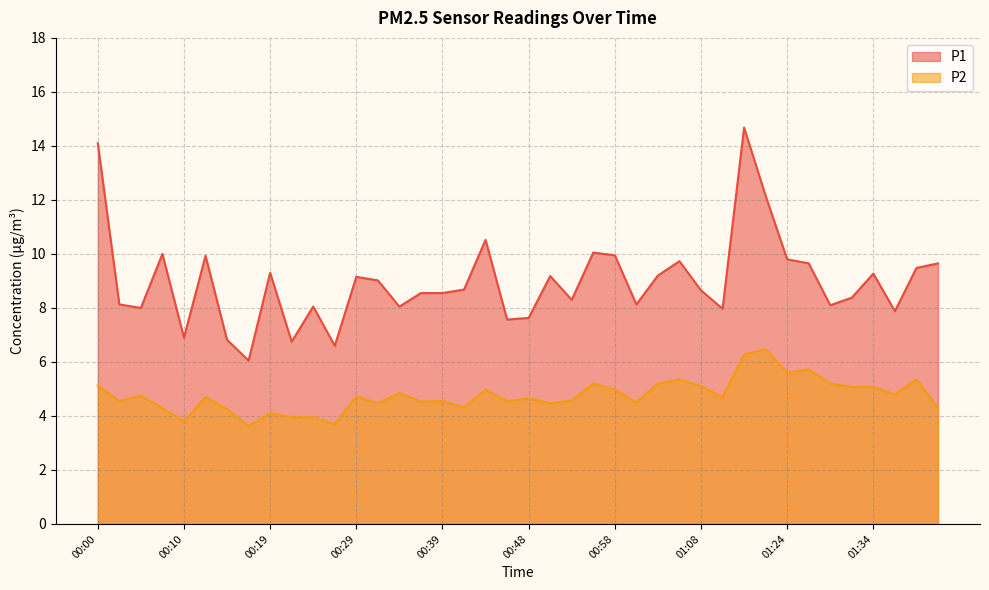

True or false: P1 has a value of 10.5 at 00:44.

True